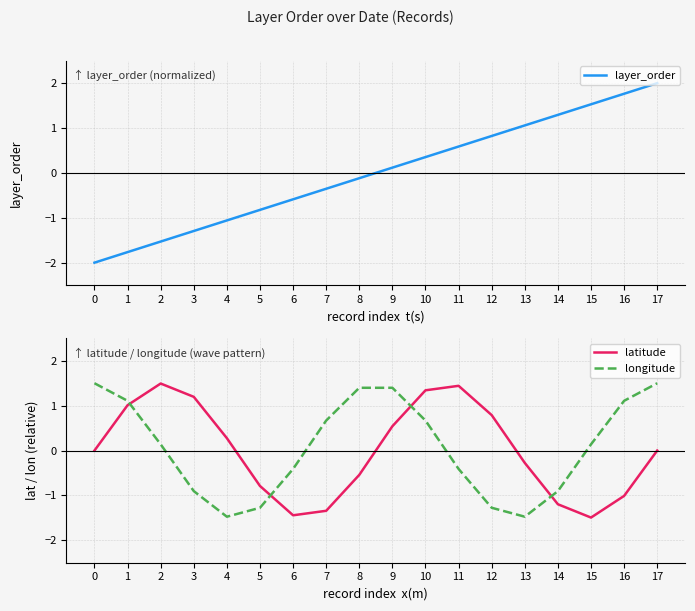

After their last crossing, which series has the higher values: longitude or layer_order?

layer_order